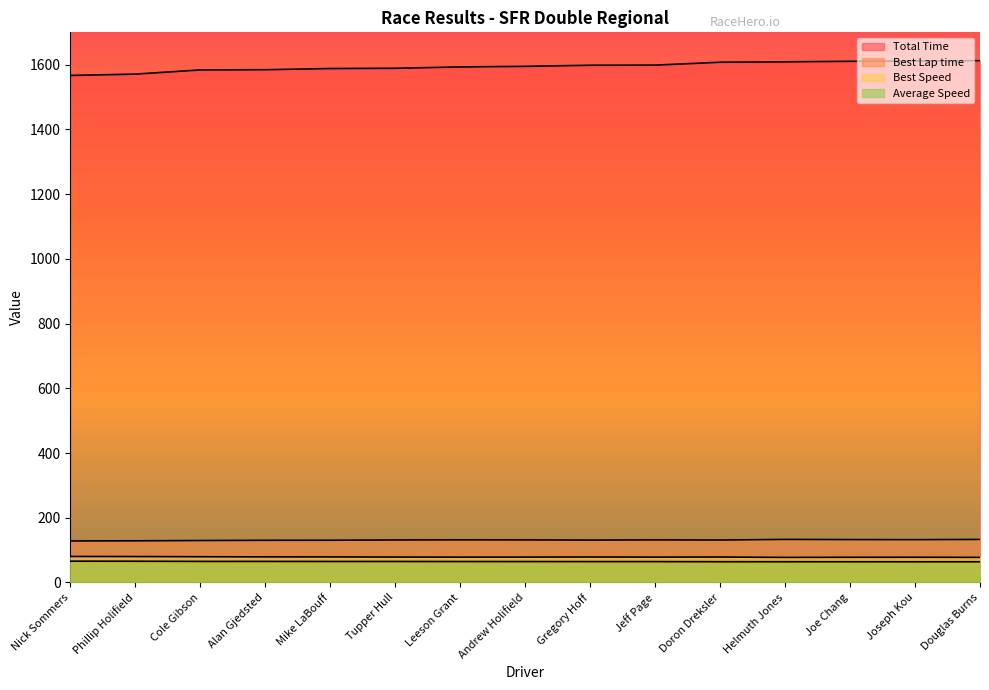

Count the number of categories in the chart.

15